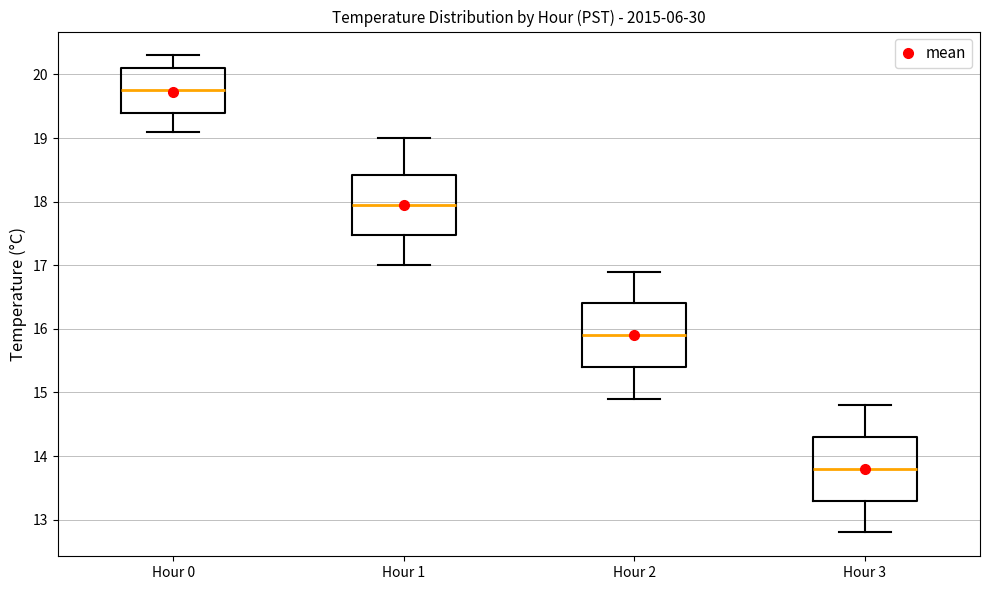

Which box's median line is the highest?

Hour 0